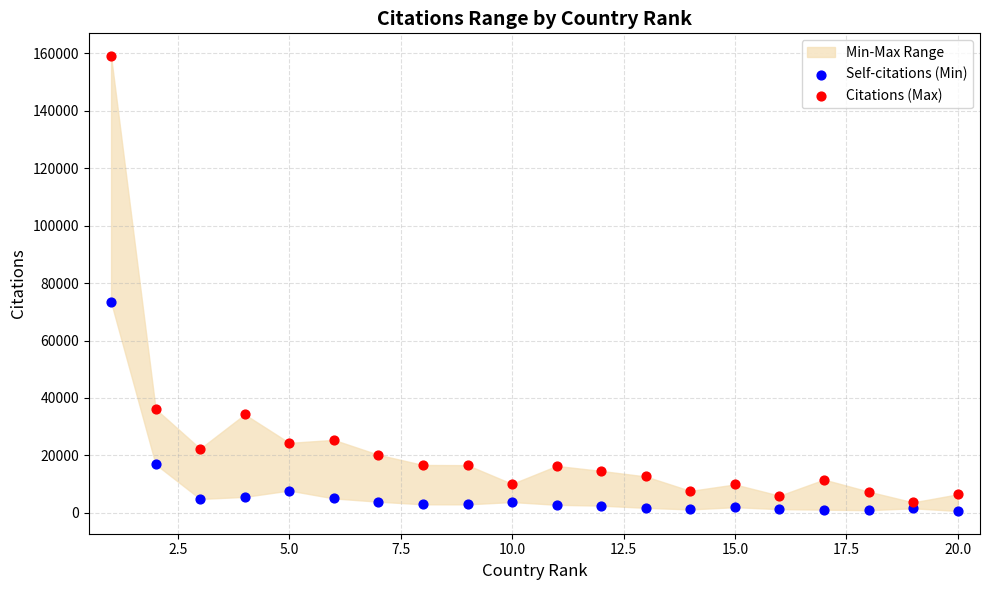

Which series reaches the minimum Y coordinate?

Self-citations (Min)